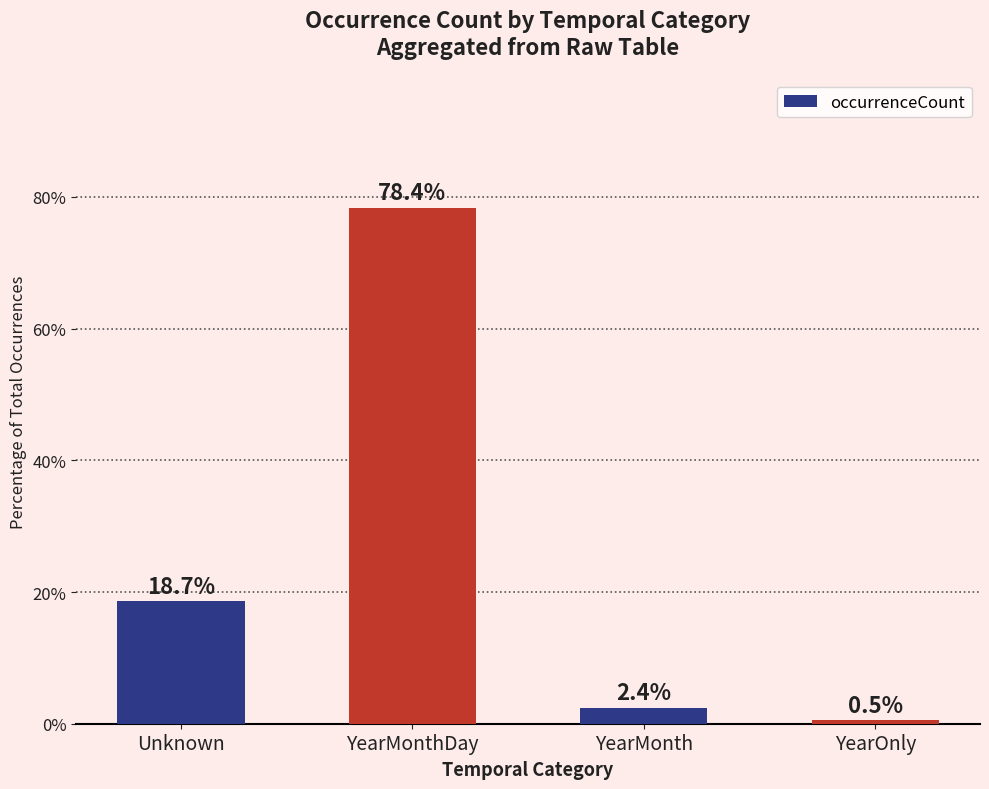

Rank the categories by value from lowest to highest.

YearOnly, YearMonth, Unknown, YearMonthDay